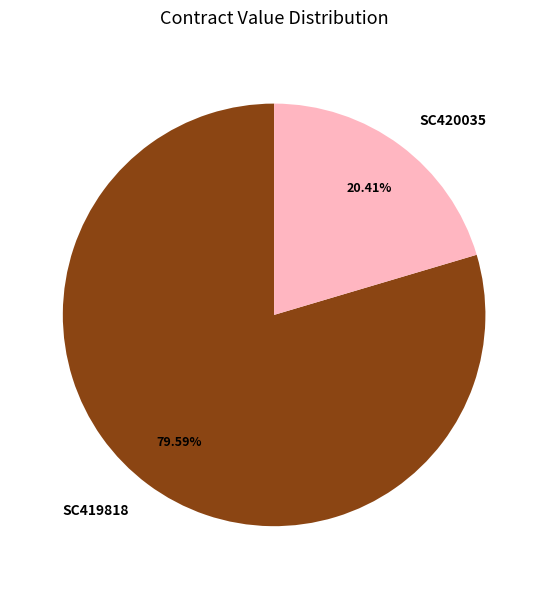

Rank the categories by value from highest to lowest.

SC419818, SC420035